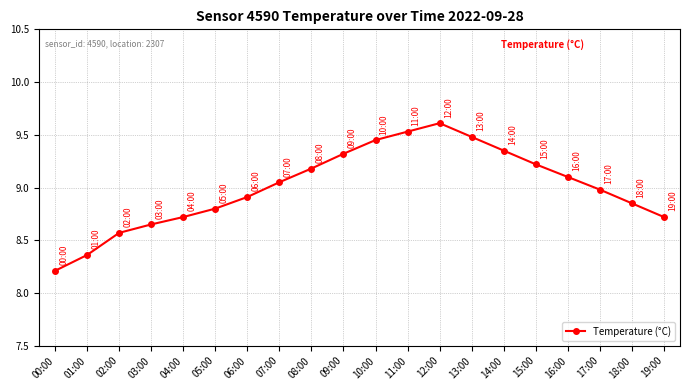

What is the ratio of the value at 19:00 to the value at 08:00?

0.9